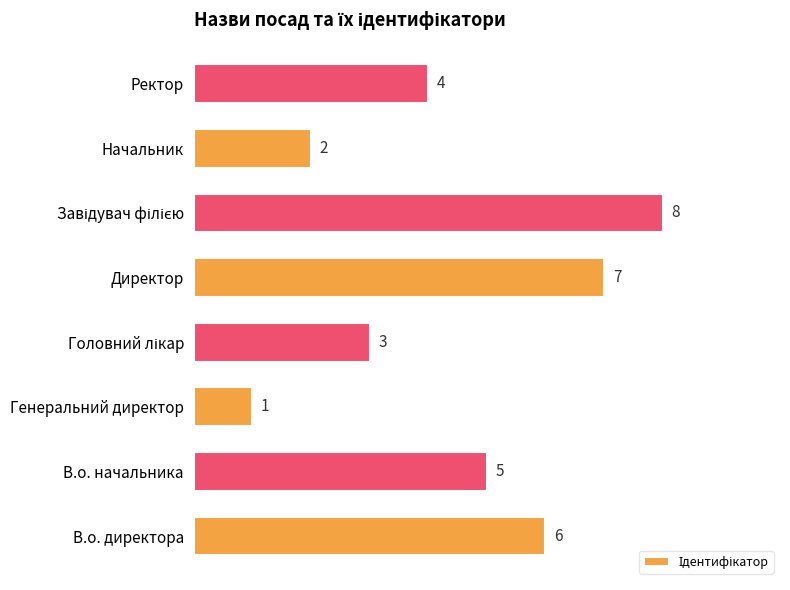

What is the minimum value shown in the chart?

1